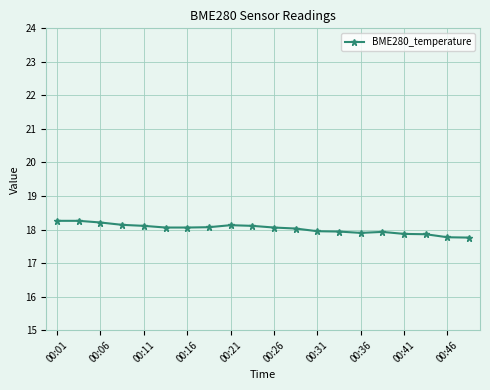

What is the minimum value shown in the chart?

17.8